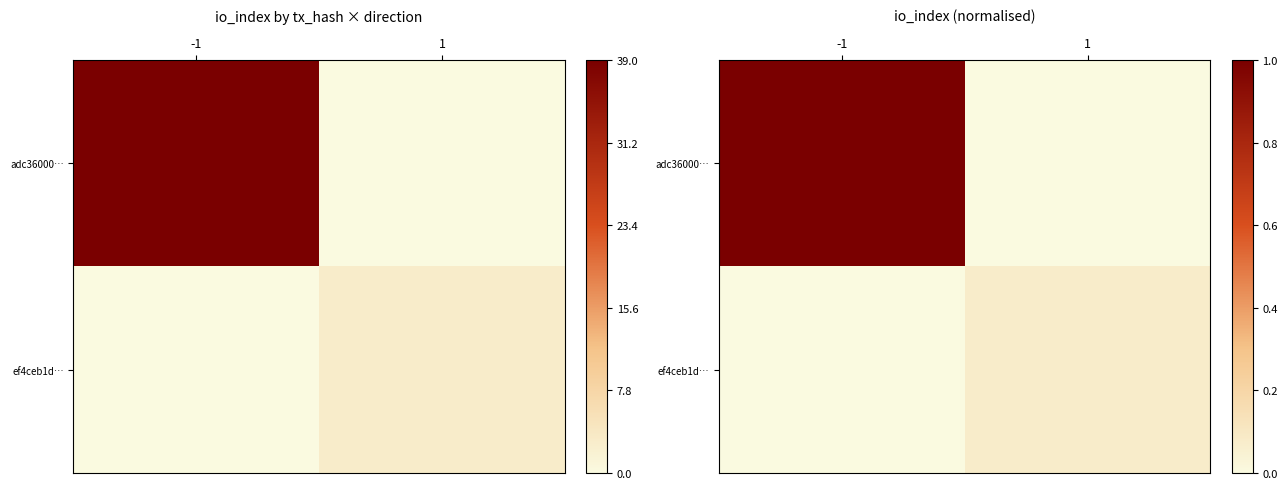

What is the total value across all series at 1?

0.1